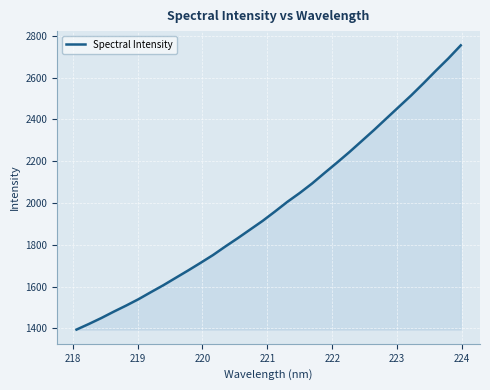

What is the difference between the maximum and minimum values?

1360.4